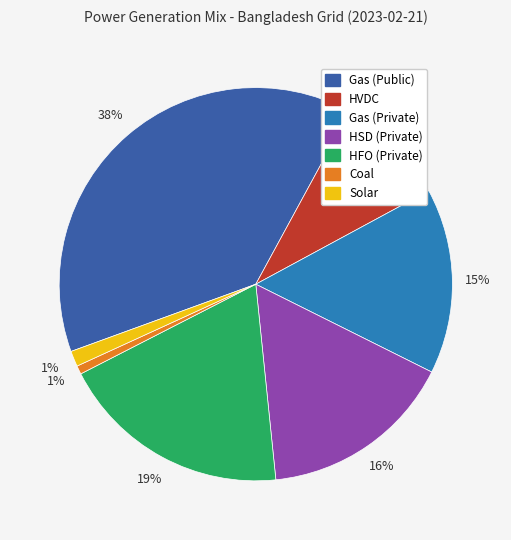

What is the ratio of the value at HFO (Private) to the value at HVDC?

2.1